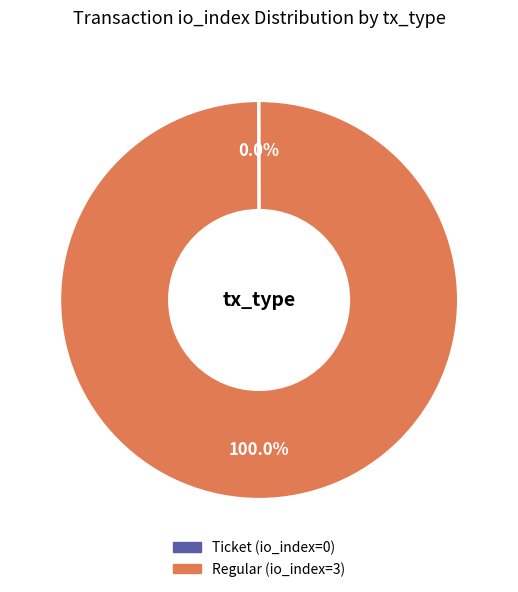

Which slice is the largest?

Regular